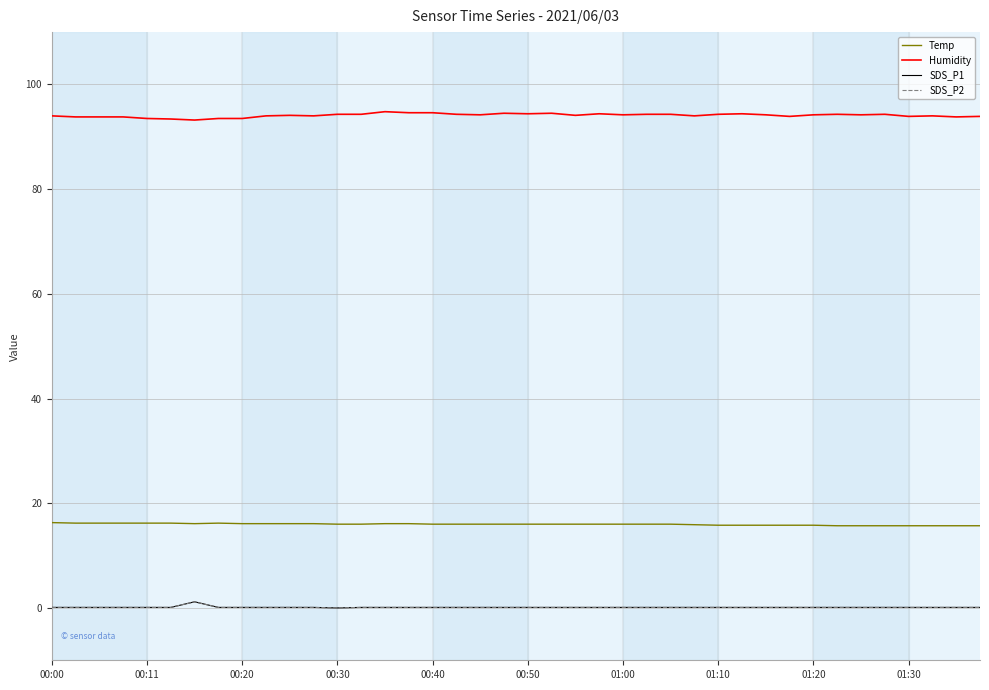

Rank the series by their maximum value, from lowest to highest.

SDS_P1, SDS_P2, Temp, Humidity